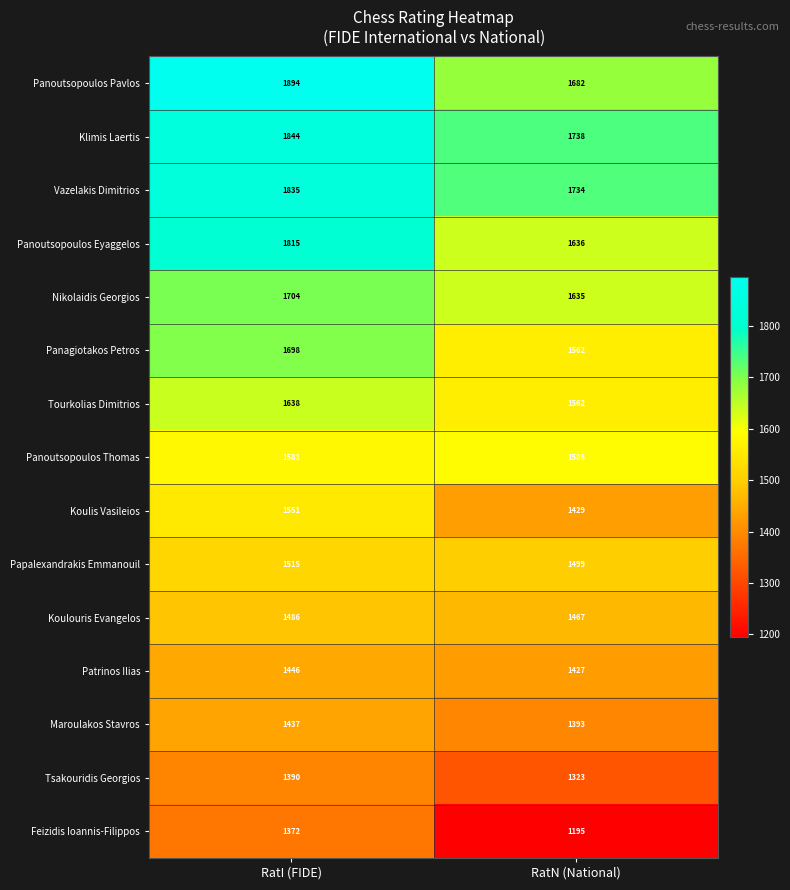

Which series changed the most between RatI (FIDE) and RatN (National)?

Panoutsopoulos Pavlos